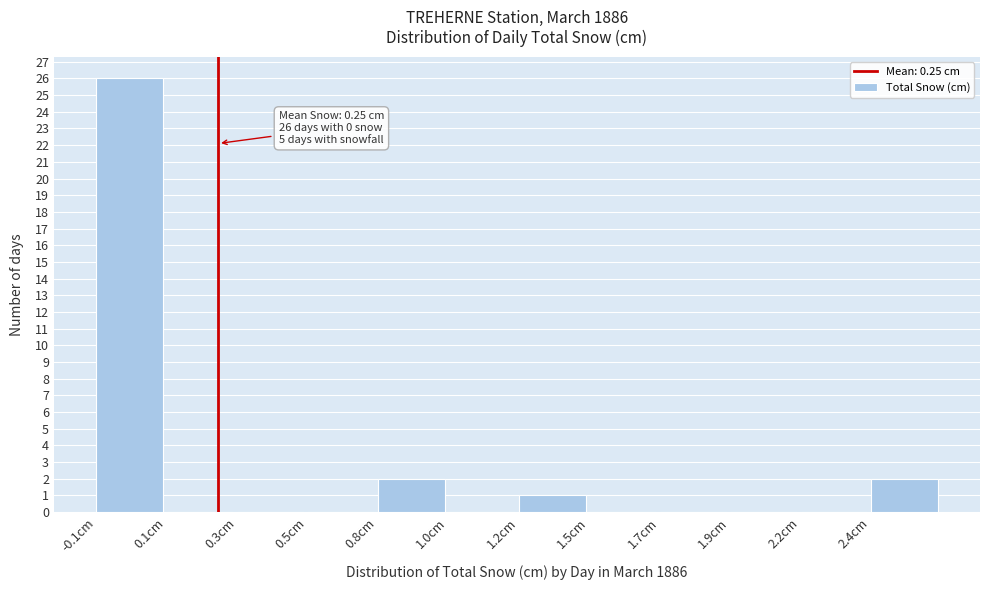

Reading right to left, what are all the values shown in this chart?

2.4cm=2	2.2cm=0	1.9cm=0	1.7cm=0	1.5cm=0	1.2cm=1	1.0cm=0	0.8cm=2	0.5cm=0	0.3cm=0	0.1cm=0	-0.1cm=26